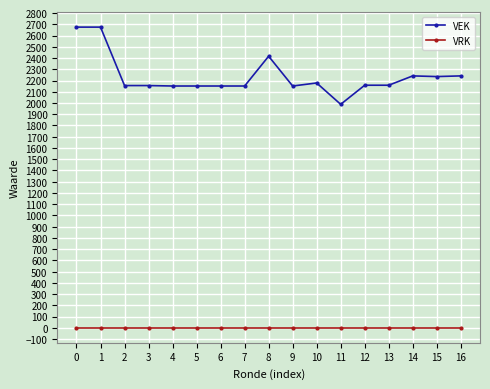

Which series has the largest range (max minus min)?

VEK